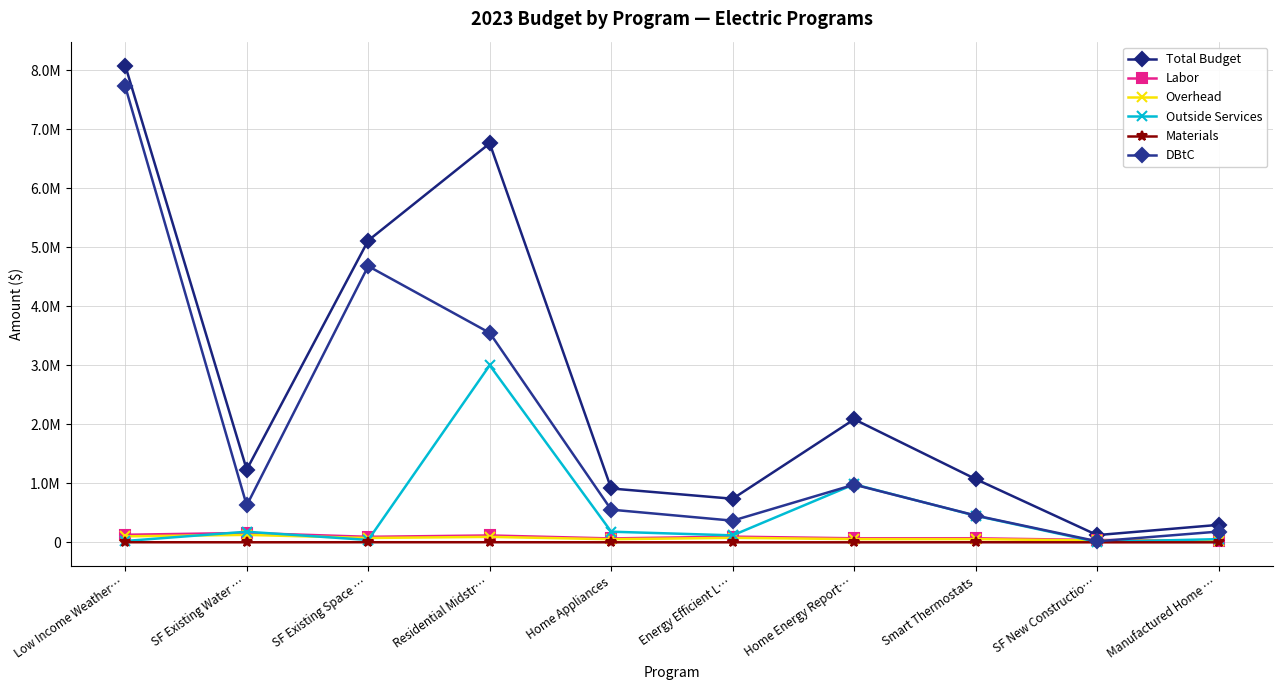

Reading left to right, transcribe all the data shown in this chart.

Total Budget: 8079753.2	1232073.8	5114069.0	6760161.1	912070.9	738328.2	2084682.9	1071596.2	122207.2	295862.8
Labor: 127952.5	159025.0	93115.0	116215.0	65785.0	96195.0	68420.0	68200.0	39200.0	30632.5
Overhead: 101210.4	125788.8	73654.0	91926.1	52035.9	76090.2	54120.2	53946.2	31007.2	24230.3
Outside Services: 22500.0	179260.0	40000.0	3000000.0	180000.0	118000.0	983299.7	450000.0	6000.0	54000.0
Materials: 1350.0	500.0	1500.0	1500.0	500.0	200.0	0.0	1000.0	0.0	0.0
DBtC: 7725040.2	626500.0	4679800.0	3549020.0	553250.0	366843.0	977643.0	454350.0	17500.0	182000.0